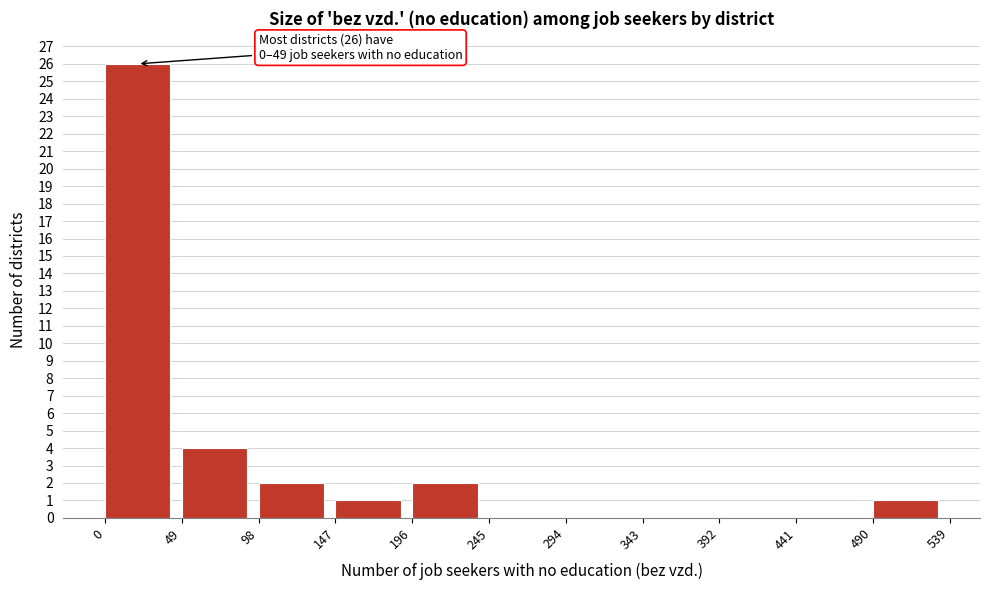

Over which range of the x-axis is the bar tallest?

0 to 49